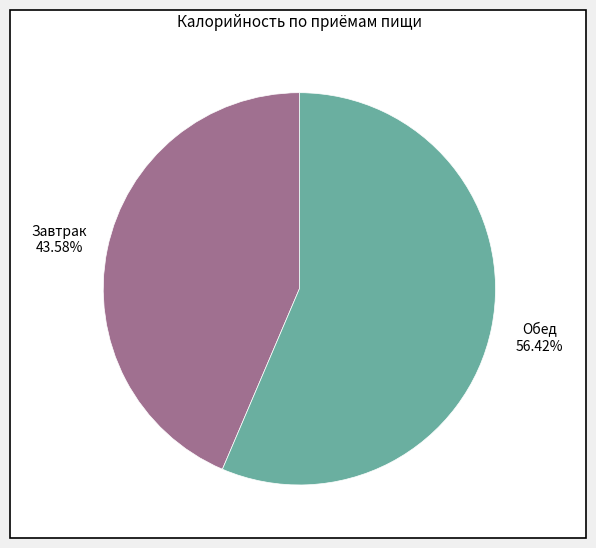

How many slices are in this pie chart?

2